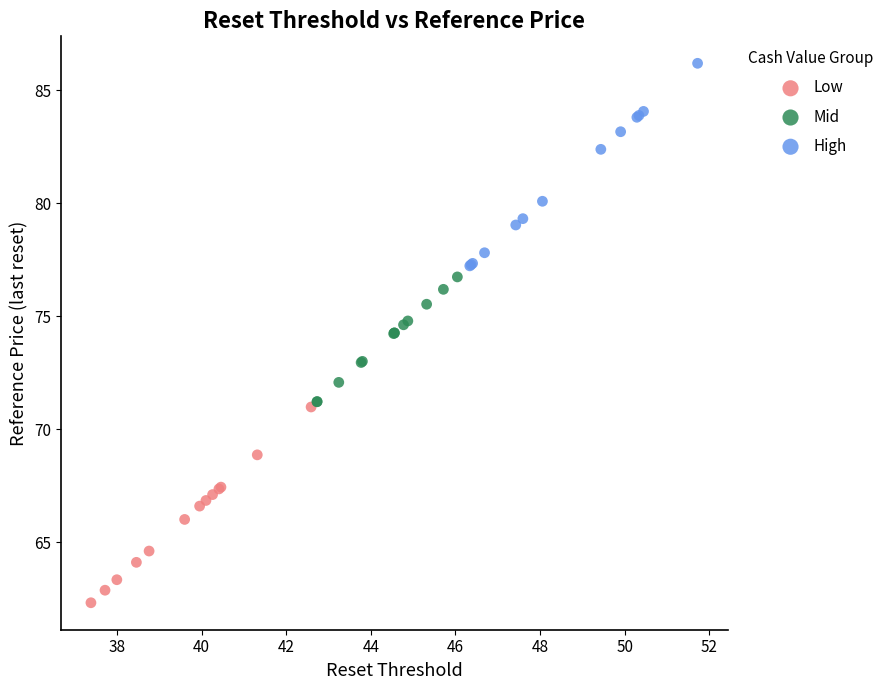

Which series has the largest Y range (max minus min)?

High